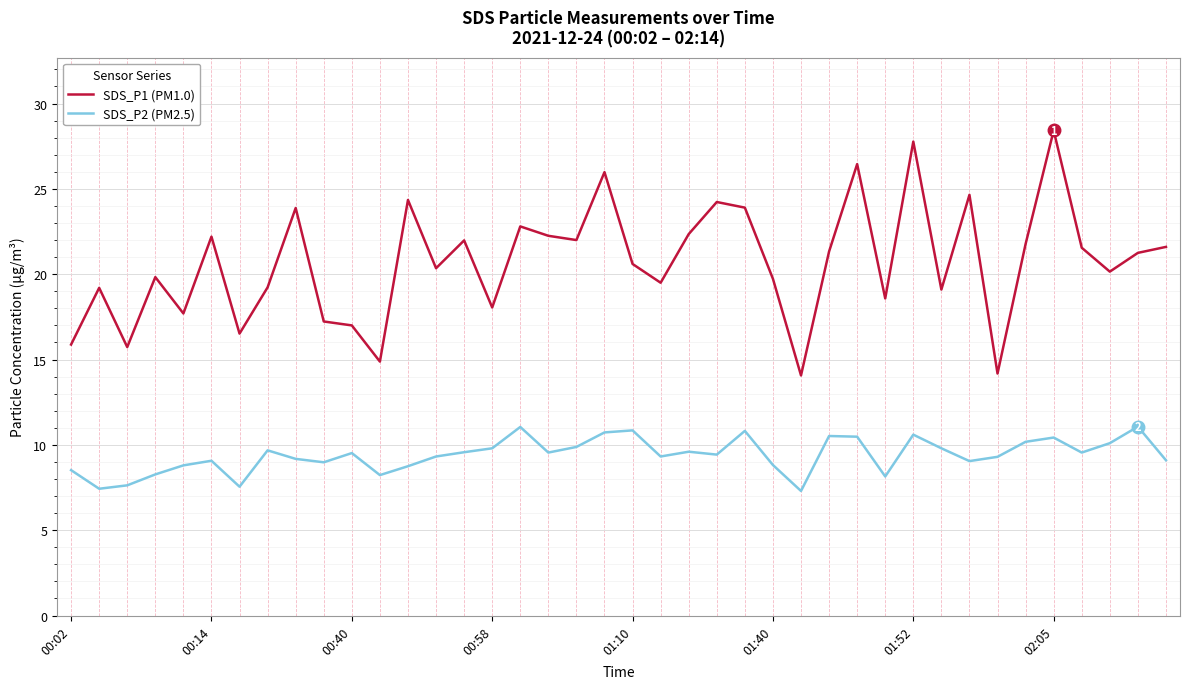

How many distinct data groups are displayed?

2